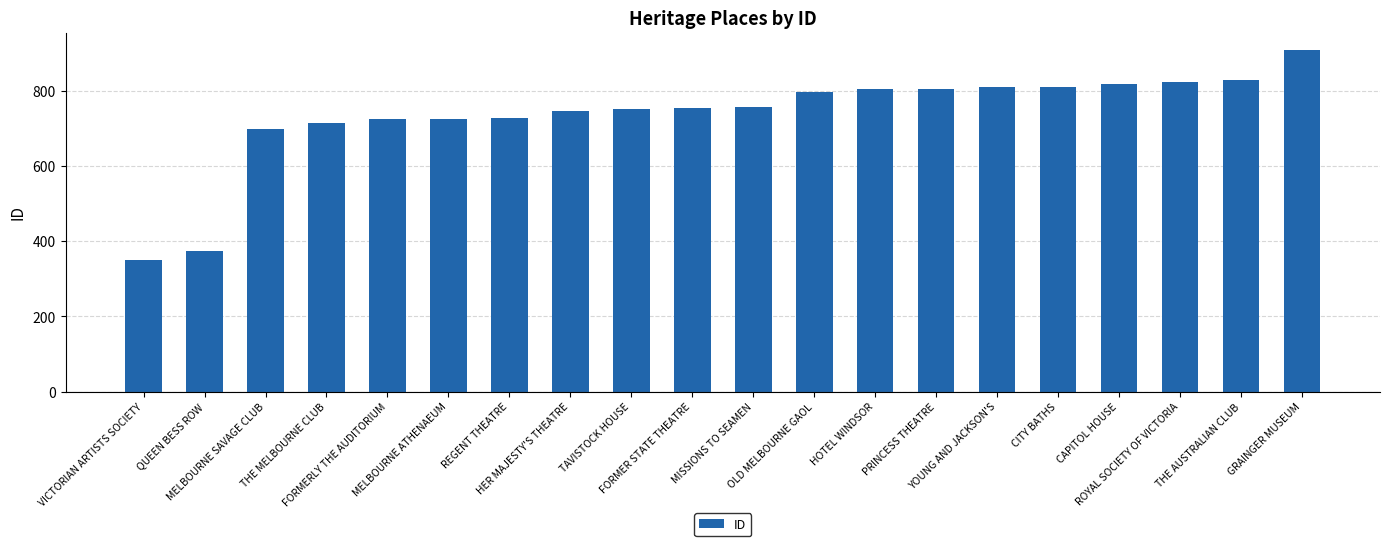

How many series are shown in this chart?

1